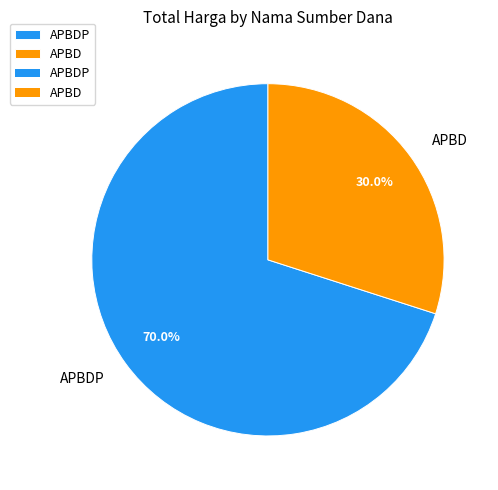

Which category has the biggest portion of the pie?

APBDP